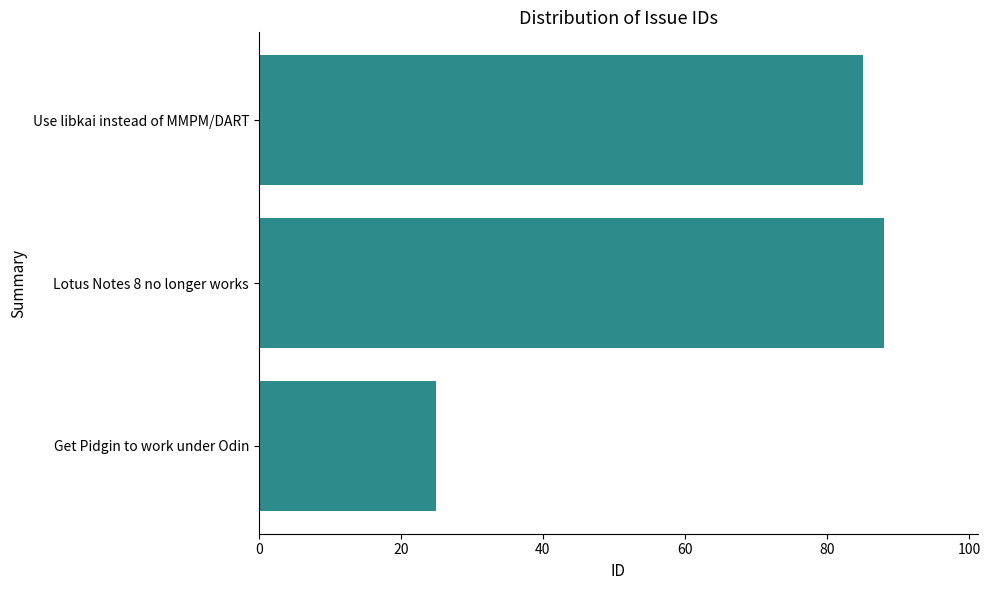

Which category has the highest value across all series?

Lotus Notes 8 no longer works